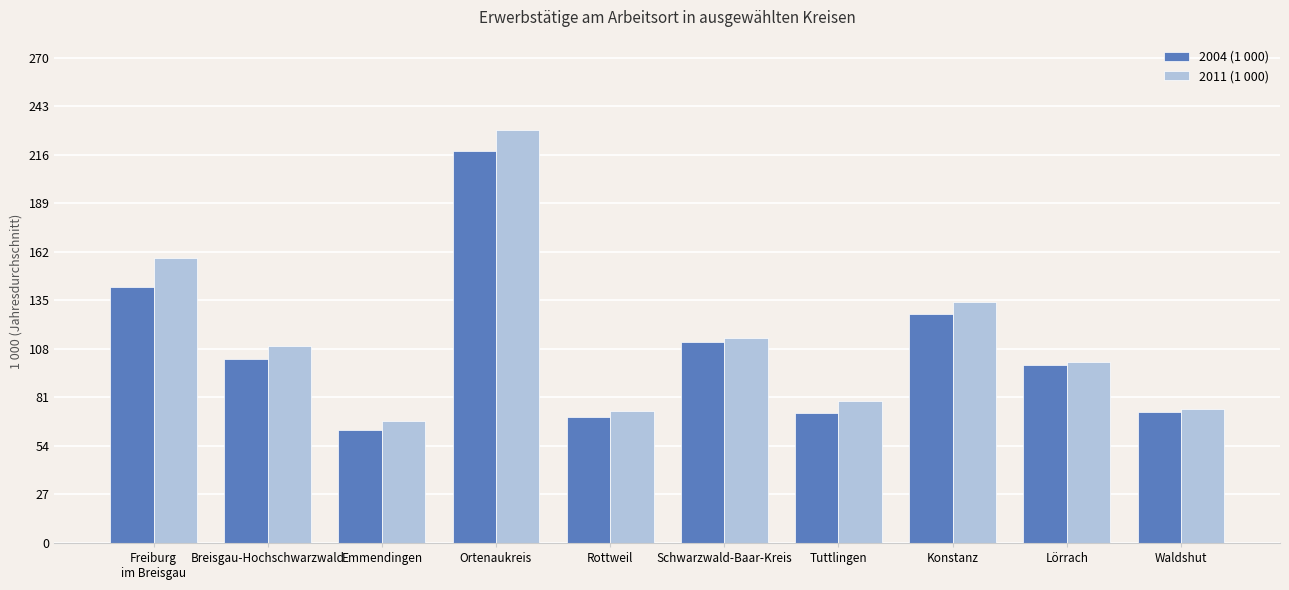

What is the maximum value for 2004 (1 000)?

218.2